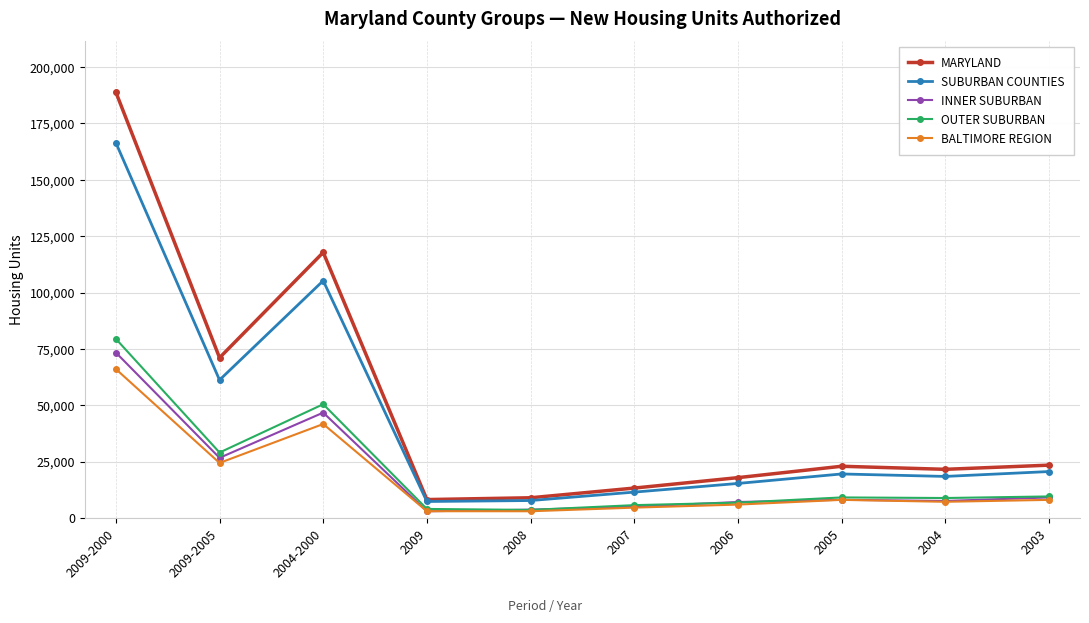

What is the value of the MARYLAND point at the 3rd from the left?

117795